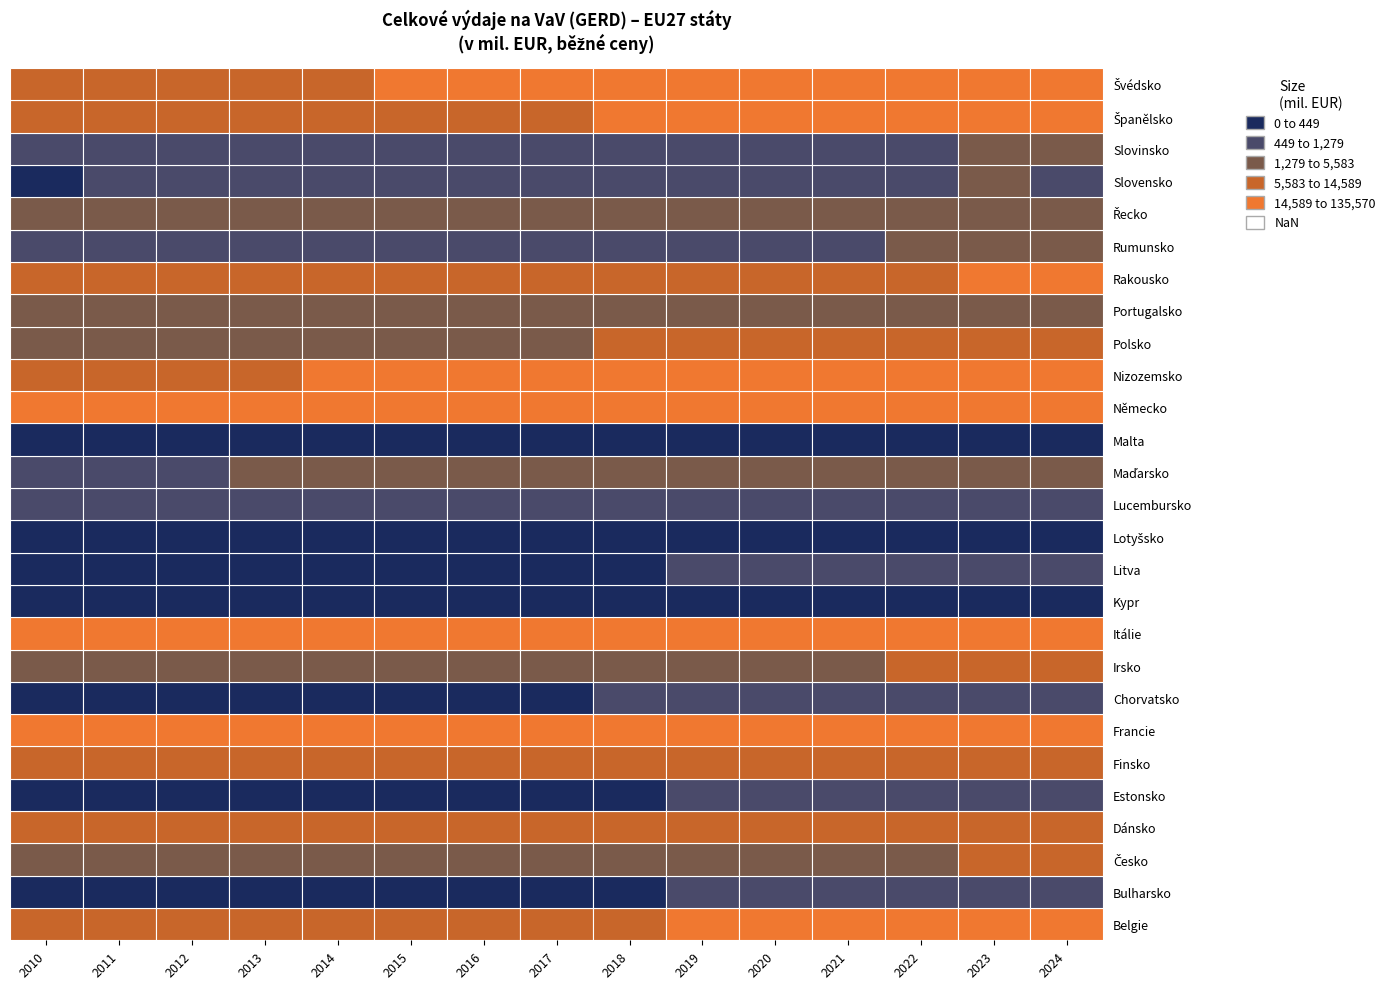

Reading right to left, list all the values displayed in this chart.

Belgie: 20868.8	19509.8	18015.8	17235.4	15620.2	15109.9	13158.3	11868.0	10852.7	10118.2	9551.2	9157.0	8809.2	8171.0	7487.5
Bulharsko: 804.9	750.3	647.1	549.1	523.5	512.4	423.8	388.7	375.4	434.8	339.9	266.7	253.7	219.6	215.6
Česko: 5847.0	5819.9	5426.4	4755.5	4285.9	4348.3	4006.5	3433.3	2963.3	3250.2	3090.7	2996.7	2877.3	2552.0	2095.1
Dánsko: 11823.2	11475.1	10961.1	9470.6	9255.3	9107.7	8967.2	8641.5	8756.1	8340.6	7744.3	7685.9	7589.6	7299.2	7093.3
Estonsko: 791.1	702.2	641.7	551.0	480.9	453.0	365.6	304.3	270.3	302.8	286.7	326.0	380.7	384.4	232.8
Finsko: 8892.6	8439.3	7936.1	7491.1	6932.7	6715.1	6437.7	6173.2	5926.1	6070.9	6512.1	6684.1	6831.9	7163.7	6971.3
Francie: 63600.3	61482.0	58934.0	55498.9	52722.3	53427.8	51913.8	50513.6	49650.9	48959.5	47918.7	47362.0	46519.0	45111.5	43468.8
Chorvatsko: 1160.0	1081.9	959.4	725.2	626.6	600.8	501.8	423.5	402.4	374.8	339.9	354.7	330.0	336.4	335.1
Irsko: 7755.5	8099.5	7981.5	4821.0	4298.5	4136.2	3624.7	3727.6	3175.1	3108.7	2967.2	2813.1	2733.9	2665.9	2669.5
Itálie: 30415.0	29399.4	27286.2	25991.3	25028.3	26259.7	25232.2	23793.7	23171.6	22157.0	21781.3	20983.1	20502.5	19810.6	19624.9
Kypr: 224.9	213.6	207.0	199.5	184.8	164.4	133.1	110.2	98.8	85.3	89.5	87.5	85.3	89.9	86.2
Litva: 825.3	774.7	710.2	623.7	564.9	486.0	426.3	378.9	327.6	389.7	376.8	332.4	298.4	282.7	219.6
Lotyšsko: 372.6	324.3	293.2	248.9	221.1	195.2	186.2	137.9	110.4	152.2	162.8	139.8	146.5	140.7	108.7
Lucembursko: 855.3	867.0	817.4	753.4	707.1	737.8	704.5	720.7	712.1	678.0	630.3	605.7	561.4	631.4	603.7
Maďarsko: 2696.8	2726.1	2350.8	2531.1	2196.4	2158.6	2051.4	1672.9	1371.7	1510.9	1428.8	1415.1	1257.3	1204.6	1126.1
Malta: 116.6	121.0	105.0	99.5	86.2	80.0	74.6	65.9	58.7	71.5	60.5	59.1	59.2	46.1	40.0
Německo: 135570.0	132008.0	121421.3	113183.6	106583.0	110025.4	104669.0	99553.6	92173.6	88781.8	84246.8	79729.5	79110.4	75569.1	70014.2
Nizozemsko: 25677.9	24204.5	21618.5	19751.6	18494.0	17760.0	16554.0	16081.0	15235.0	14808.0	14595.0	14240.0	12512.6	12235.3	10892.0
Polsko: 11955.5	11694.4	9539.4	8252.8	7292.8	7046.9	6018.5	4834.0	4112.3	4316.5	3864.0	3436.3	3429.9	2836.2	2607.5
Portugalsko: 4981.9	4541.0	4124.1	3609.2	3236.2	2991.9	2769.1	2585.1	2388.5	2234.4	2232.2	2258.5	2320.1	2566.4	2757.6
Rakousko: 16131.7	15404.3	14236.5	13225.5	12199.0	12441.2	11912.0	11289.8	11145.0	10499.1	10275.2	9571.3	9287.8	8276.3	8066.4
Rumunsko: 1624.2	1675.6	1303.8	1141.2	1026.1	1067.4	1024.8	944.9	818.4	782.1	575.1	557.8	644.2	657.4	573.0
Řecko: 3655.3	3365.1	3070.3	2645.9	2494.2	2337.7	2179.3	2038.4	1754.2	1703.8	1488.7	1465.7	1337.6	1391.2	1352.5
Slovensko: 1278.8	1279.9	1075.0	918.3	838.9	776.6	750.9	749.0	640.8	927.3	669.6	610.9	585.2	468.4	416.4
Slovinsko: 1458.0	1364.6	1195.1	1112.5	1007.5	990.7	892.7	802.3	812.0	853.1	890.2	935.0	928.3	894.2	745.9
Španělsko: 23845.9	22379.2	19324.8	17249.2	15768.0	15572.0	14946.0	14063.0	13260.0	13172.0	12820.8	13011.8	13391.6	14184.3	14588.5
Švédsko: 19900.5	19481.4	19160.0	18396.6	16769.5	16154.3	15631.3	16142.2	15141.4	14662.5	13611.9	14406.2	13891.3	13157.4	11869.9